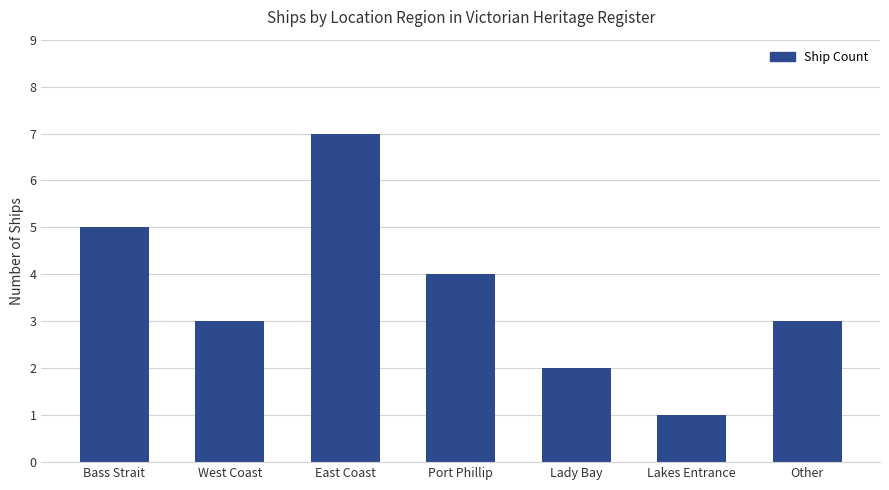

What is the sum of the values at Lakes Entrance and Lady Bay?

3